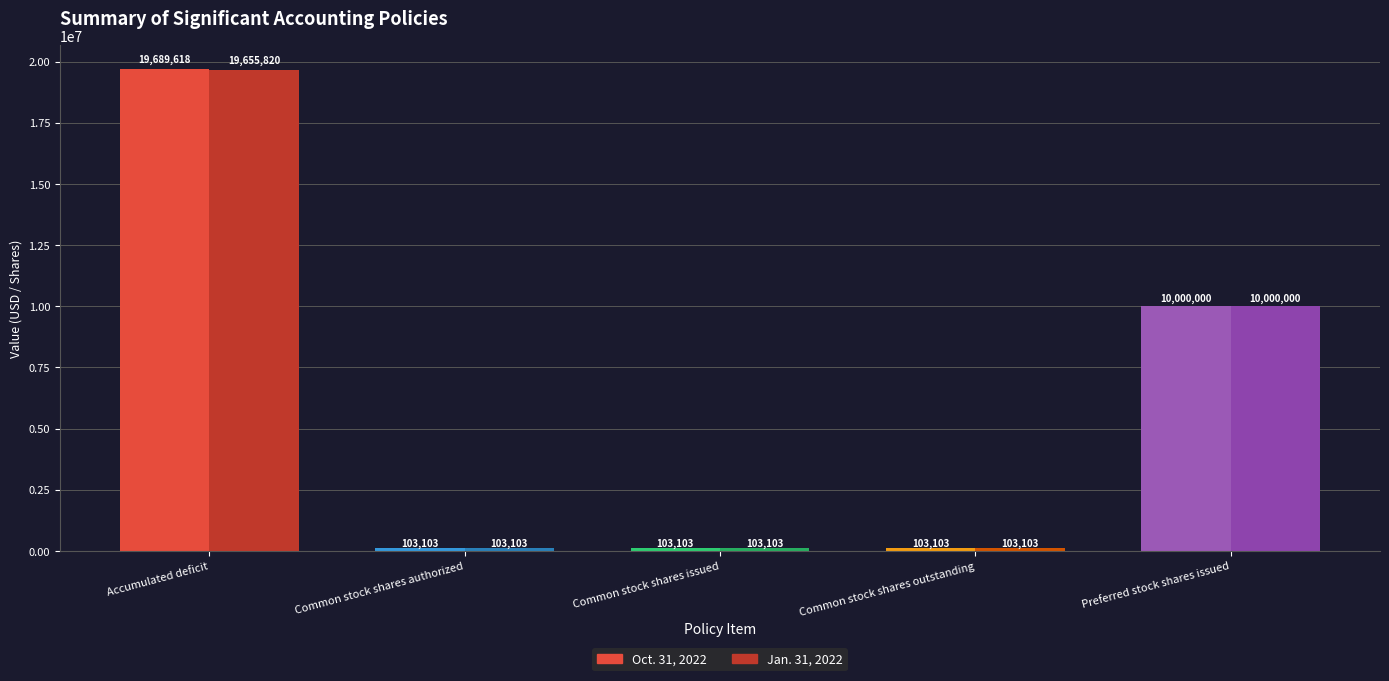

What is the difference between the Jan. 31, 2022 values at Common stock shares authorized and Preferred stock shares issued?

9896897